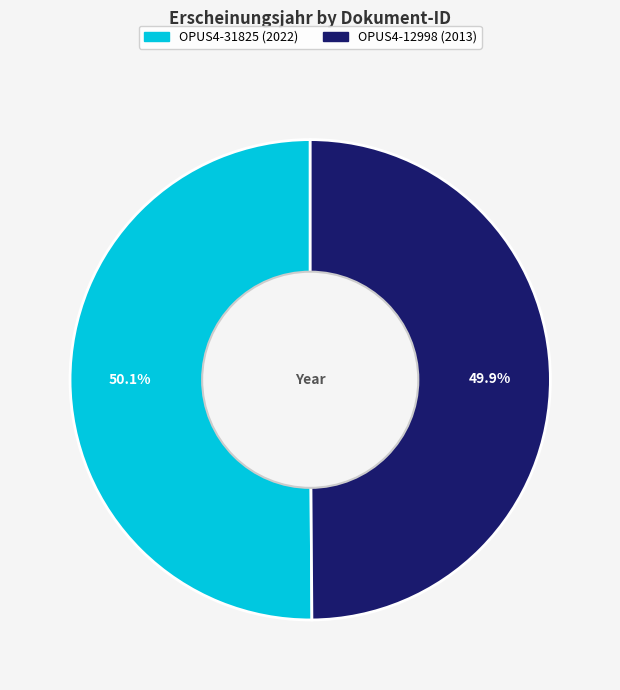

Is there a majority slice in this chart?

Yes